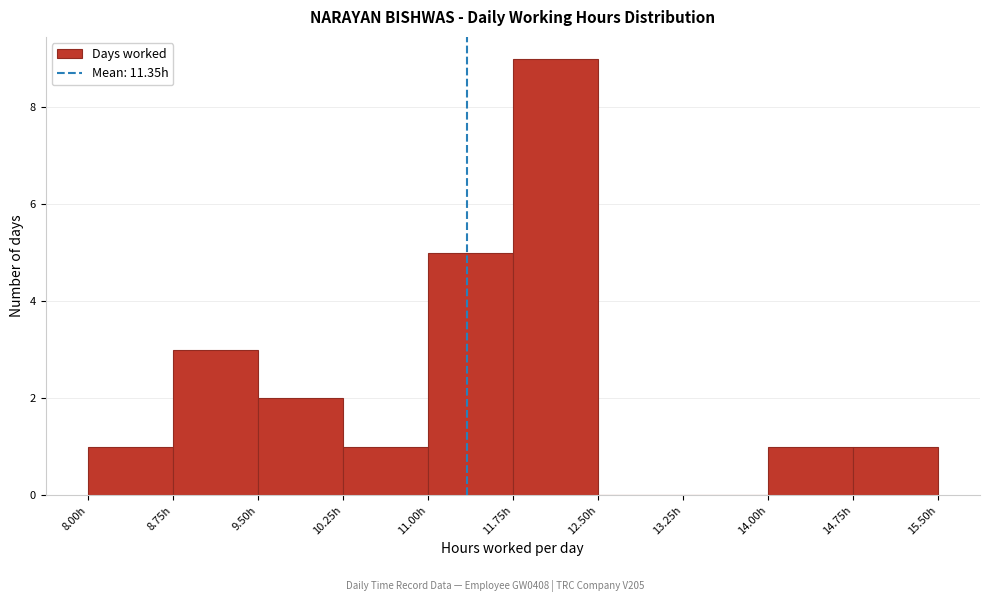

What is the height of the bar covering 11.75 to 12.50 on the x-axis? Neither the bar edges nor the heights are printed on the chart, so give them approximately, as read against the axes.

9